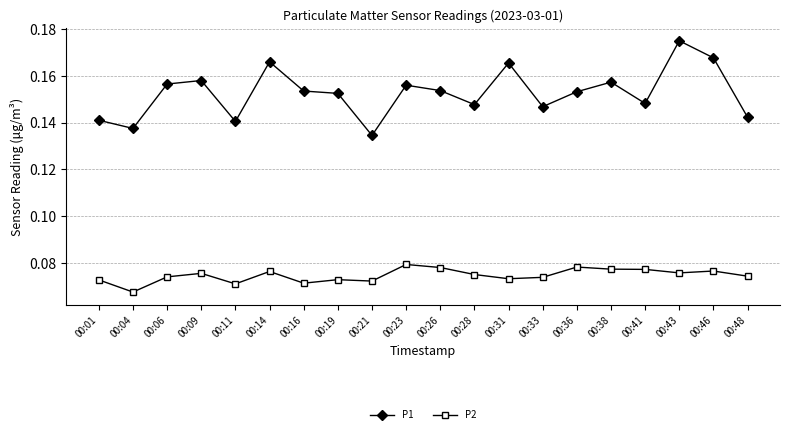

List the series in order of their overall mean, lowest first.

P2, P1